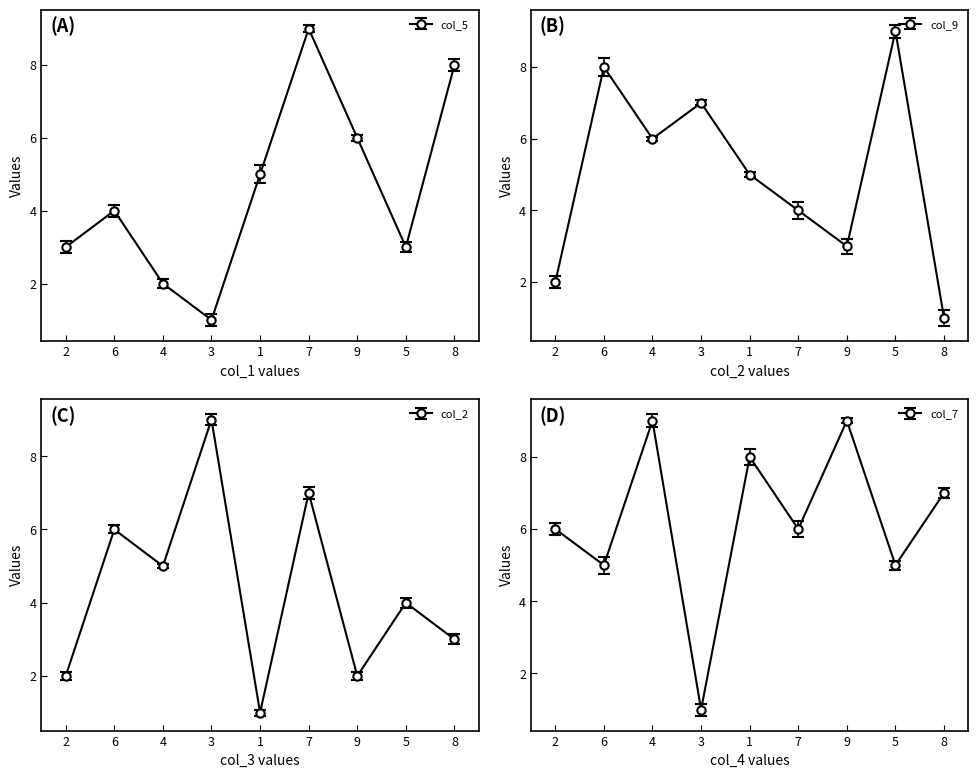

Which category has the lowest value across all series?

3